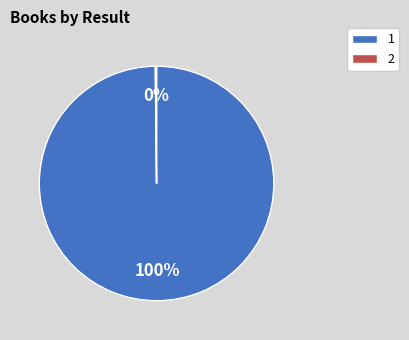

Does any single category account for the majority?

Yes